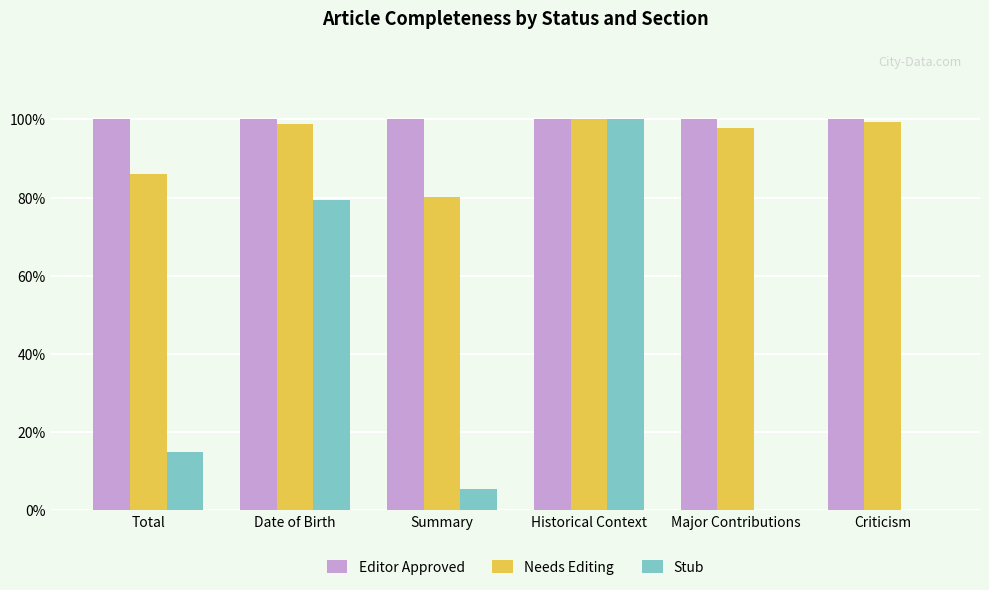

Which series has the largest total across all categories?

Editor Approved